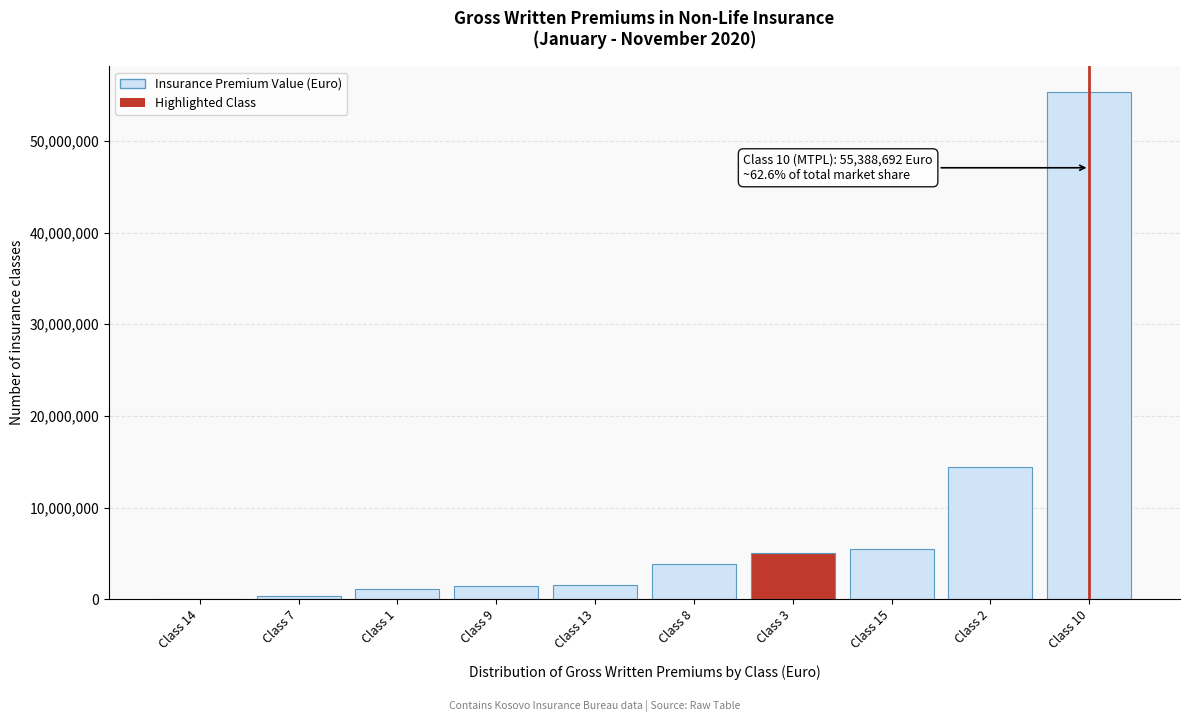

At which label is the value closest to 27698691?

Class 2